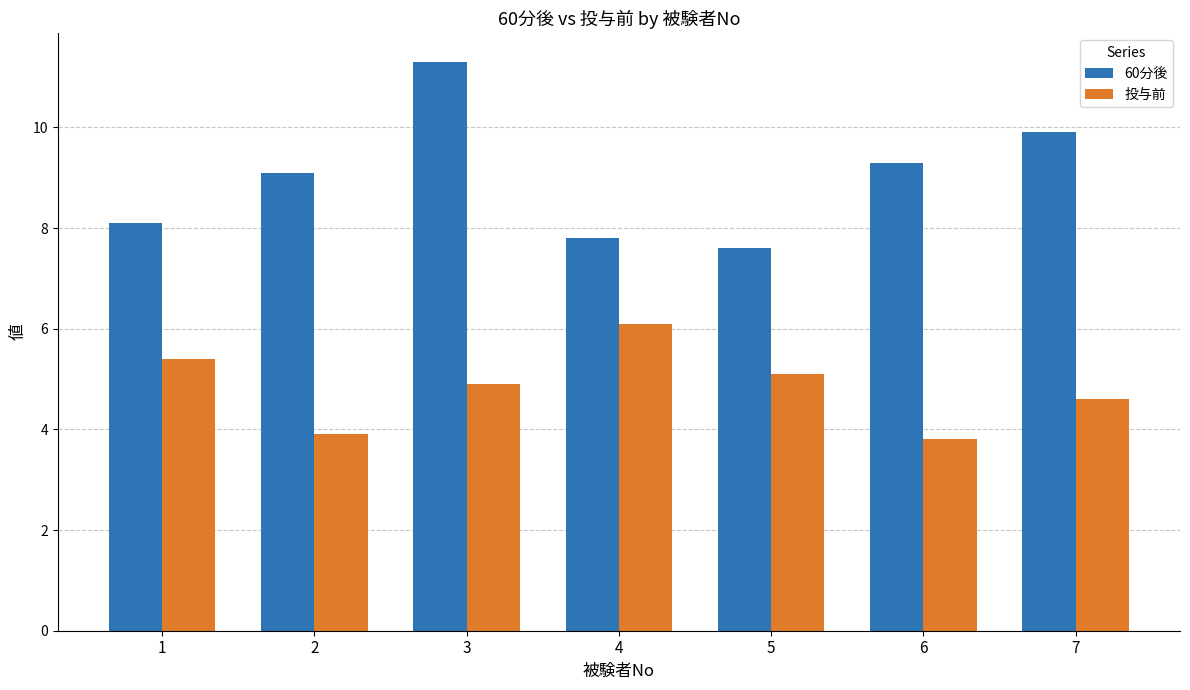

How many values in the 60分後 series exceed 9?

4